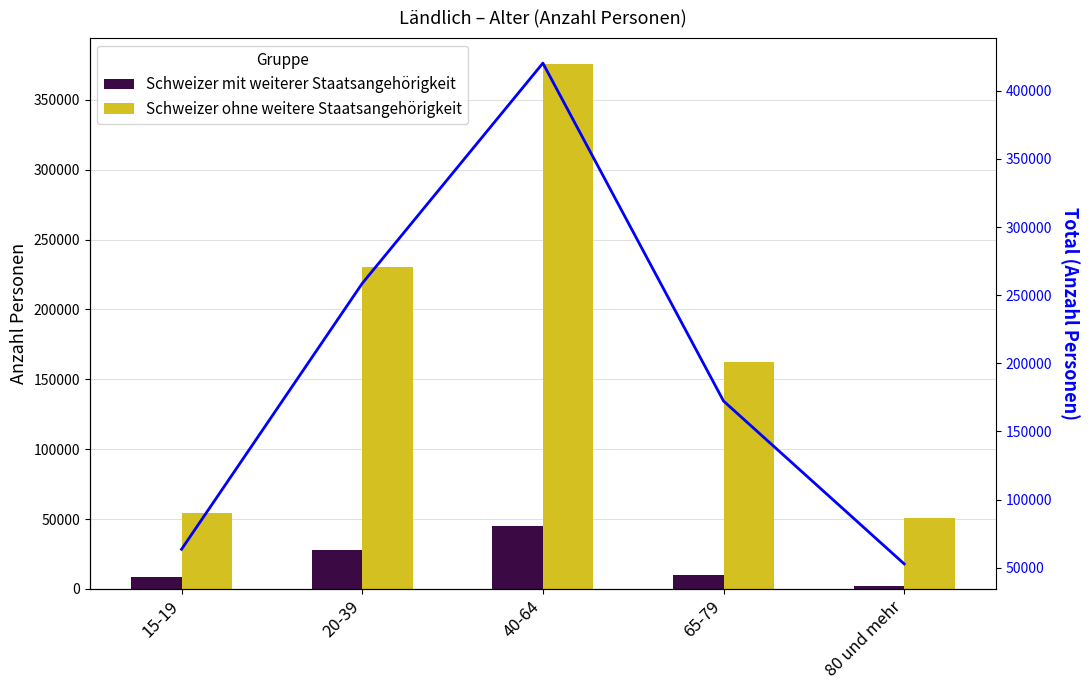

Is the value of Schweizer mit weiterer Staatsangehörigkeit at 15-19 greater than the value of Schweizer ohne weitere Staatsangehörigkeit at 15-19?

No